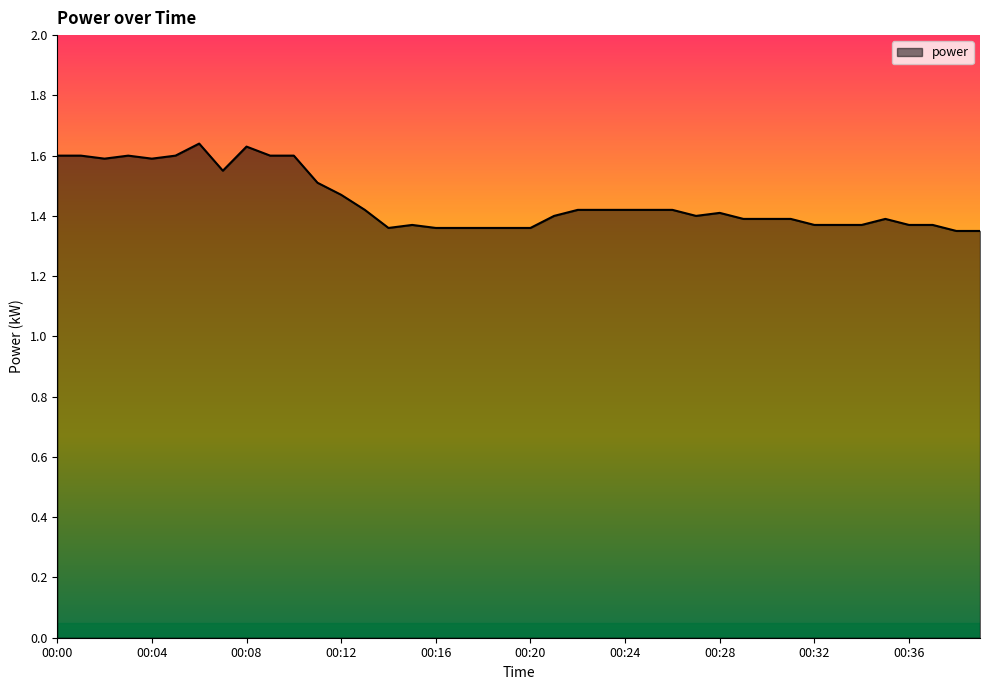

What is the difference between the maximum and minimum values?

0.3